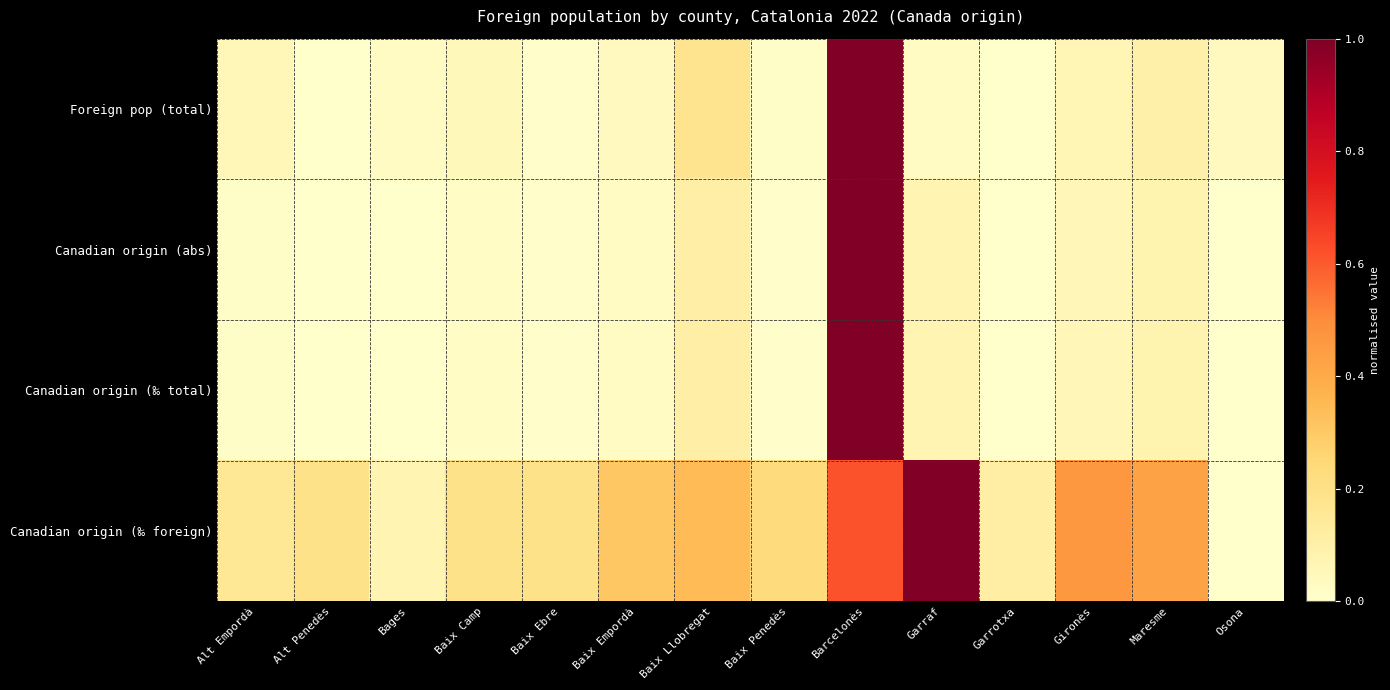

At Baix Llobregat, list the series in order from smallest to largest.

Canadian origin (‰ total), Canadian origin (abs), Foreign pop (total), Canadian origin (‰ foreign)